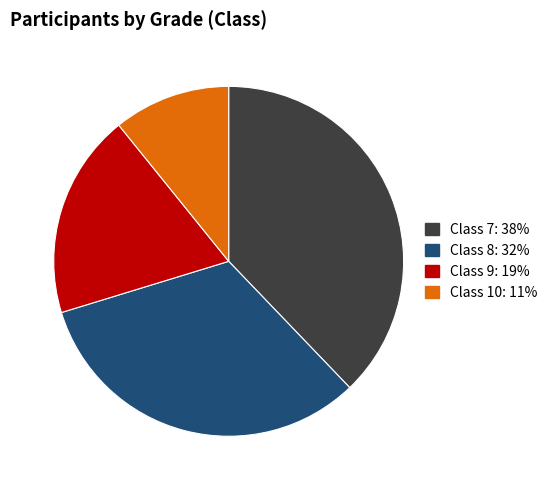

Is the sum of Class 7: 38% and Class 8: 32% greater than half?

Yes